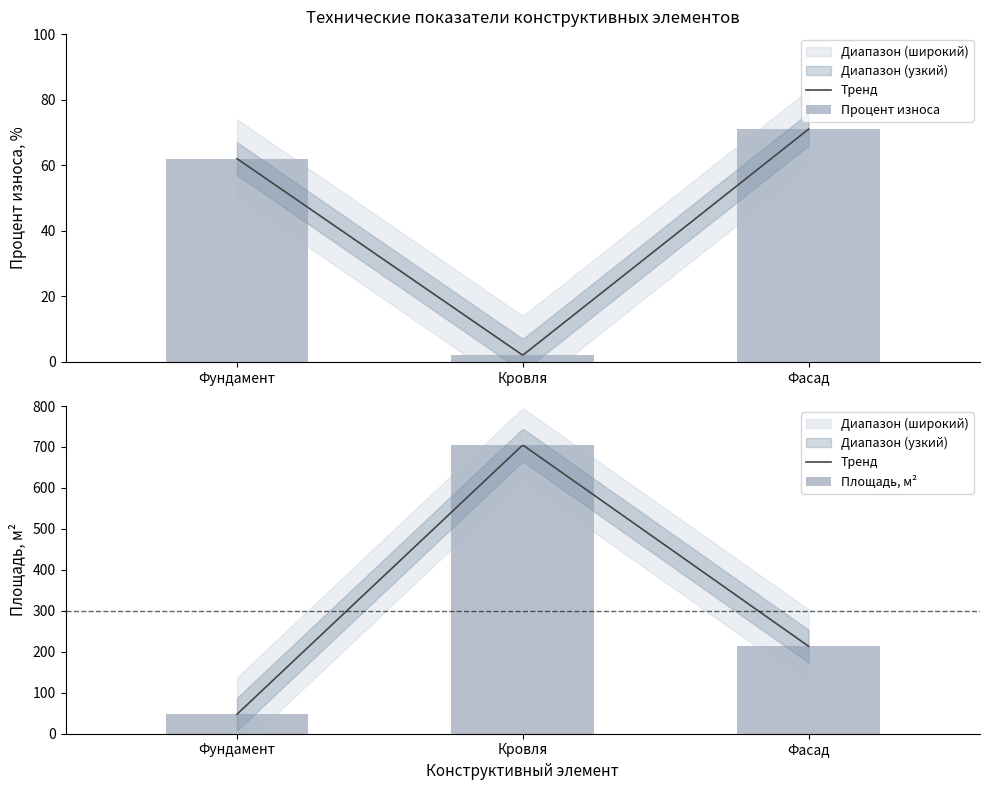

What is the minimum value shown in the chart?

2